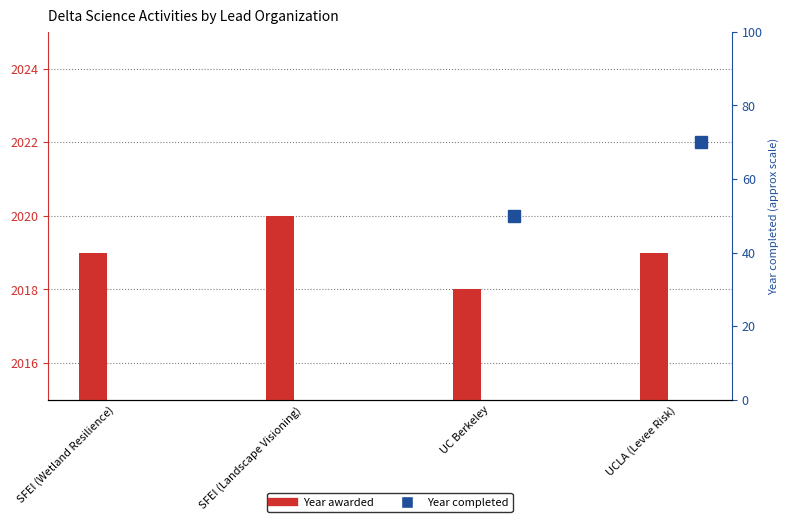

What is the greatest value displayed?

2020